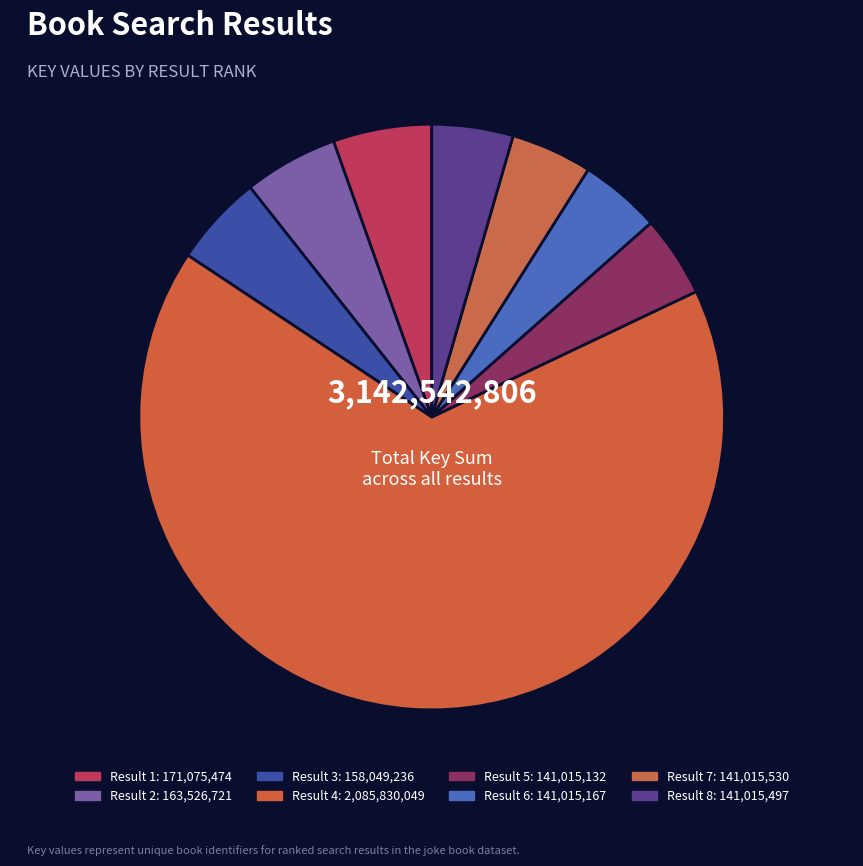

To the nearest percent, what is the difference between the largest and smallest slice percentages?

62%